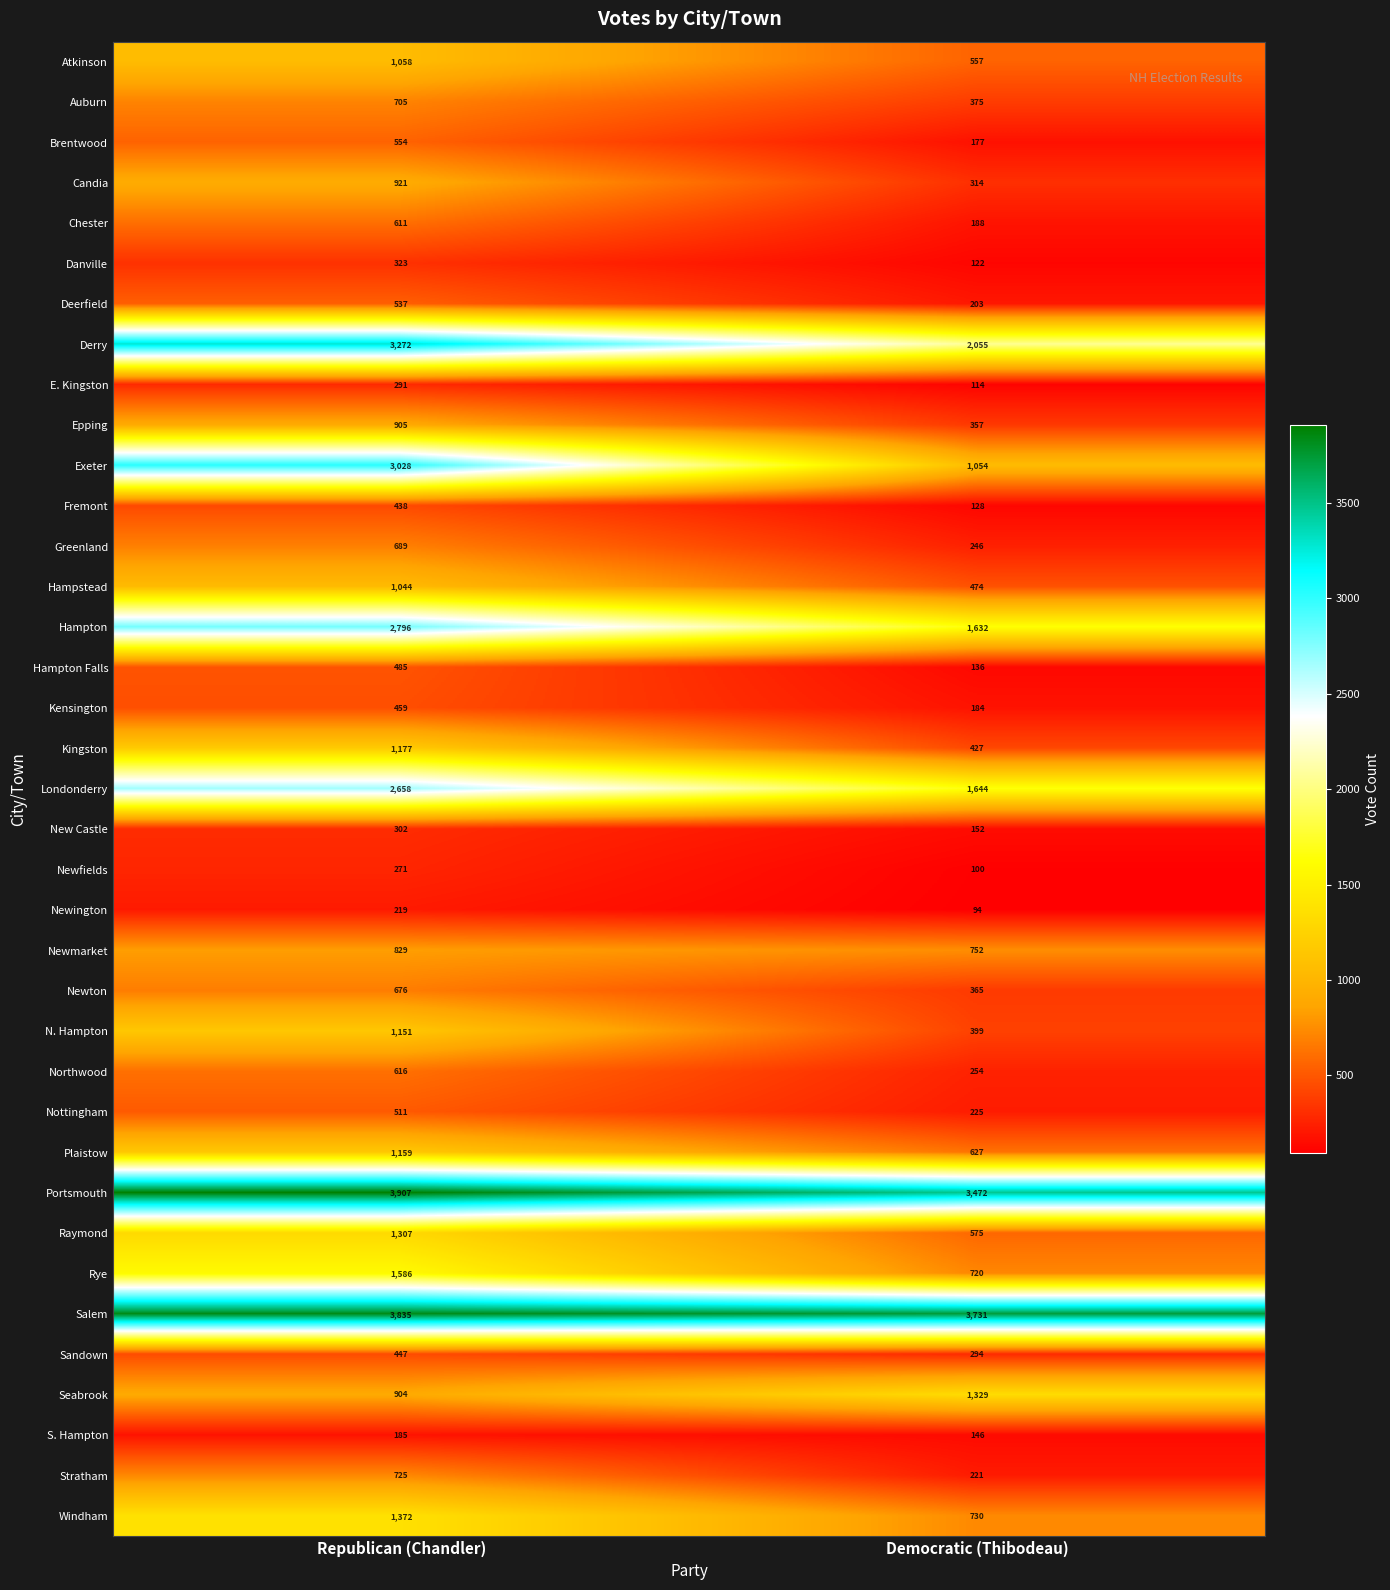

What is the total value across all series at Republican (Chandler)?

41953